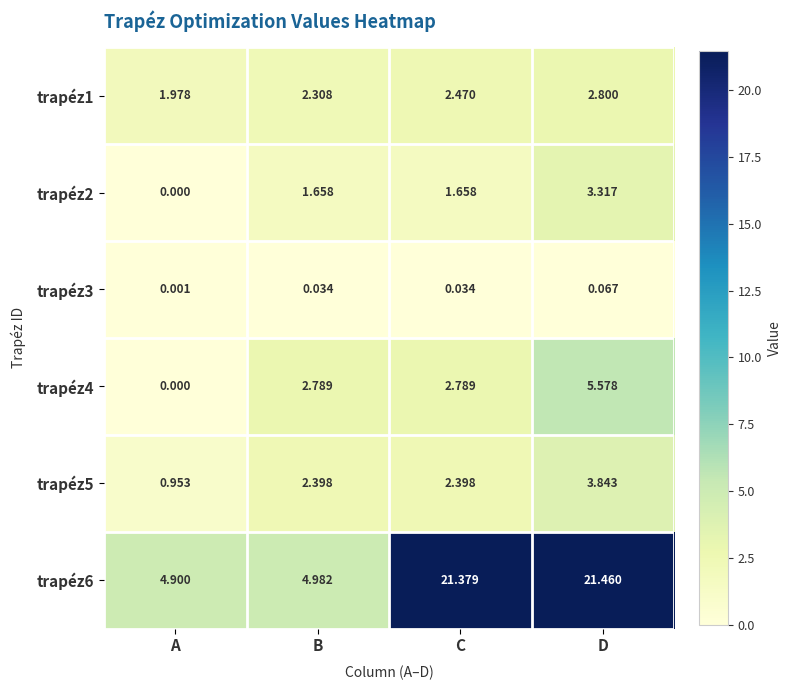

Which series has the largest total across all categories?

trapéz6